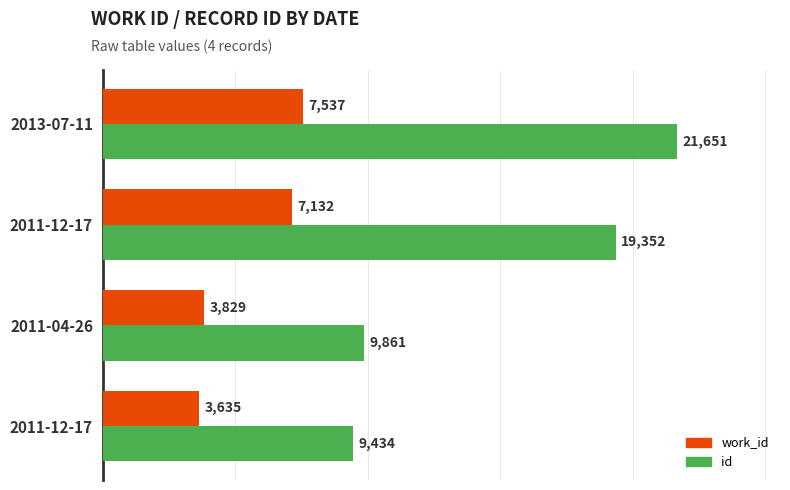

What is the value of the id bar at the 2nd from the left?

9861